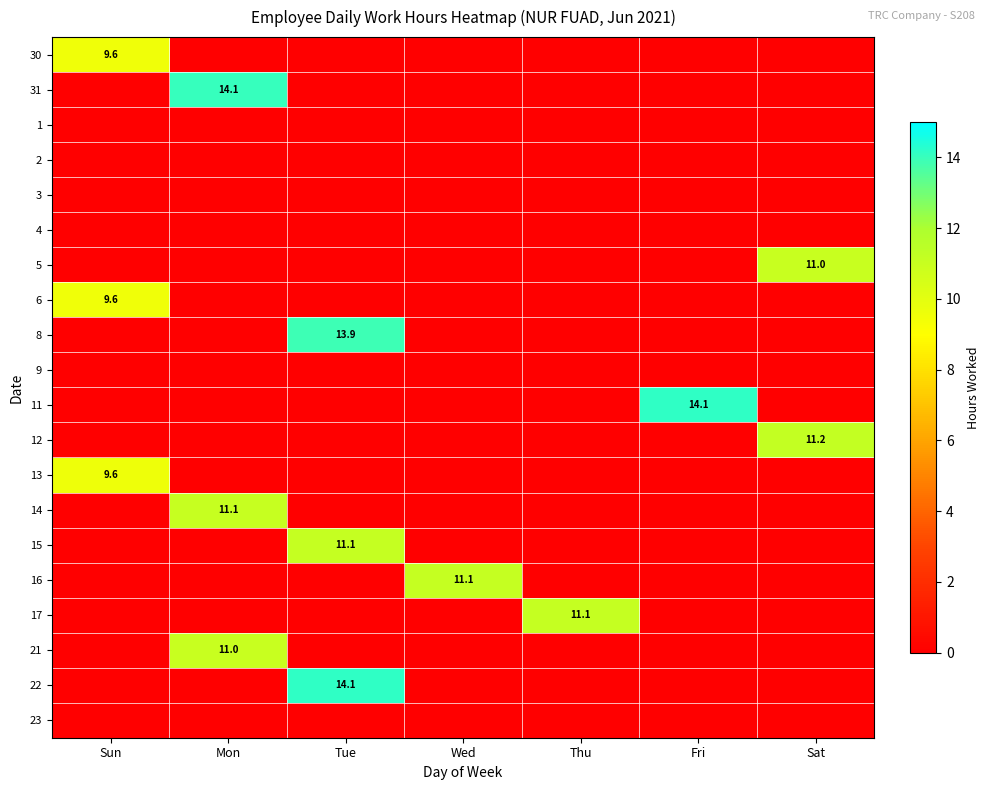

Count the number of data series in this chart.

20